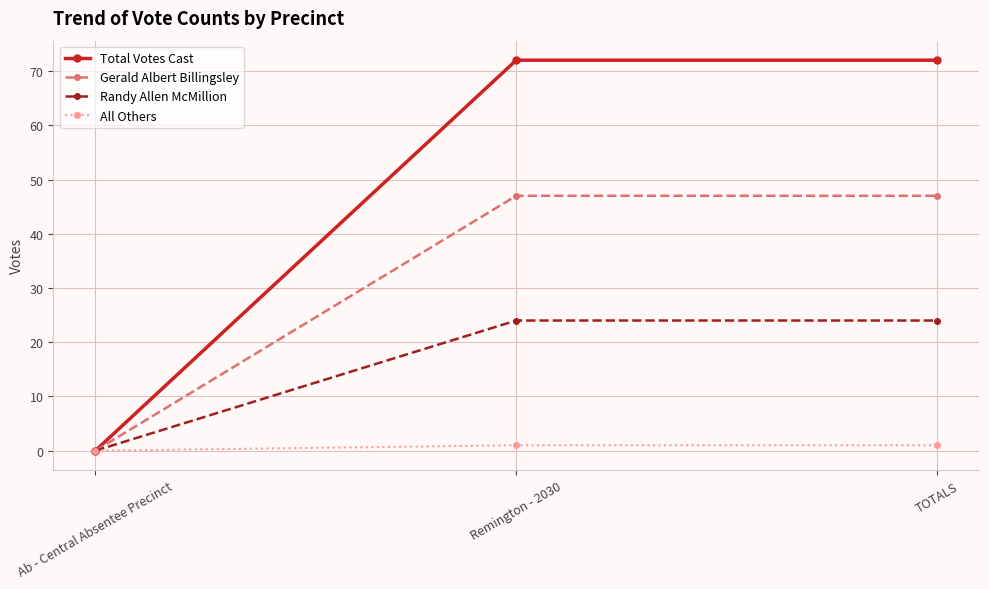

Which series has the widest spread of values?

Total Votes Cast